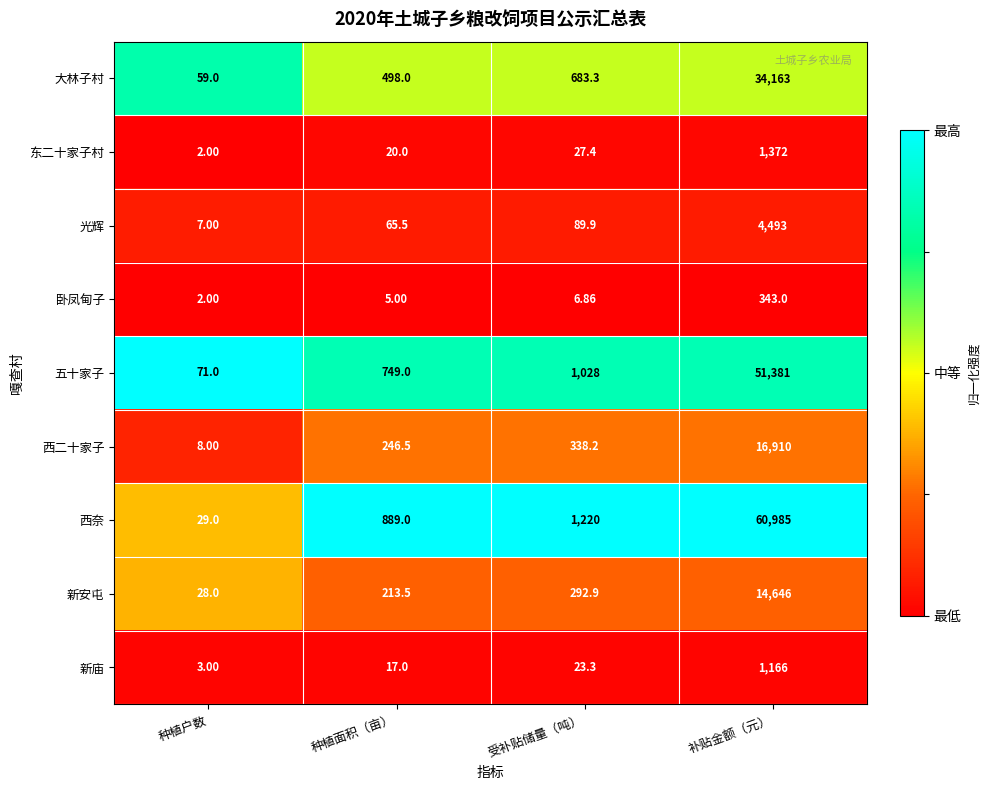

Which series has the largest total across all categories?

西奈